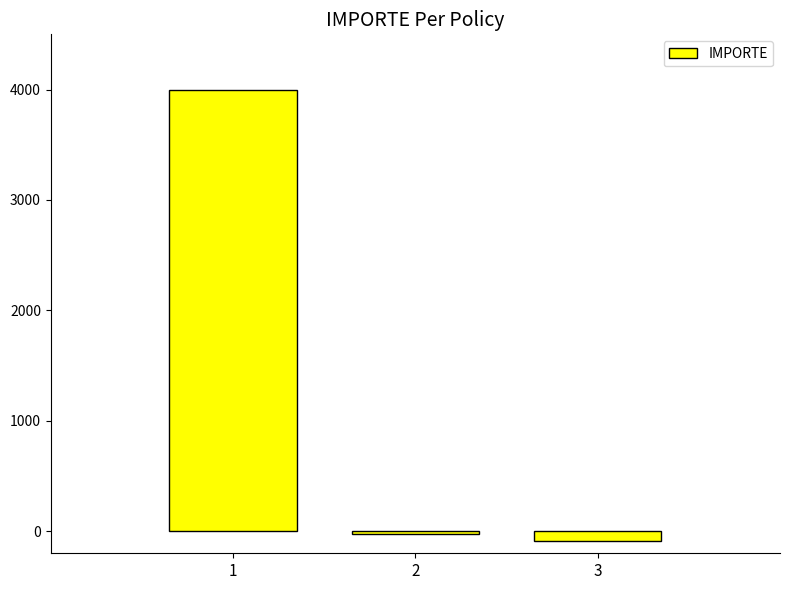

What is the sum of the values at 3 and 1?

3911.0